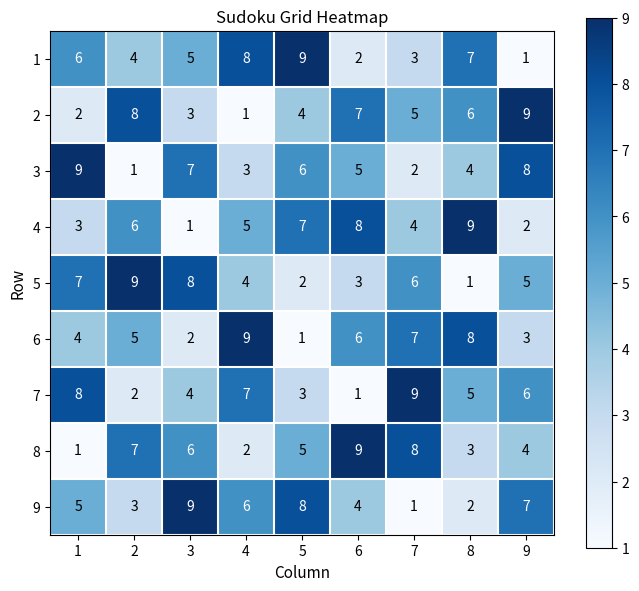

Which category has the highest value in the 1 series?

5